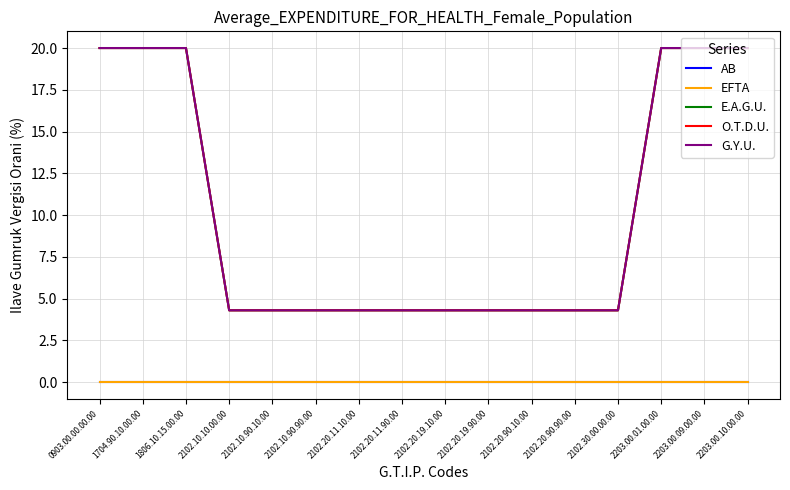

Does the chart display data point markers on the line(s)?

No